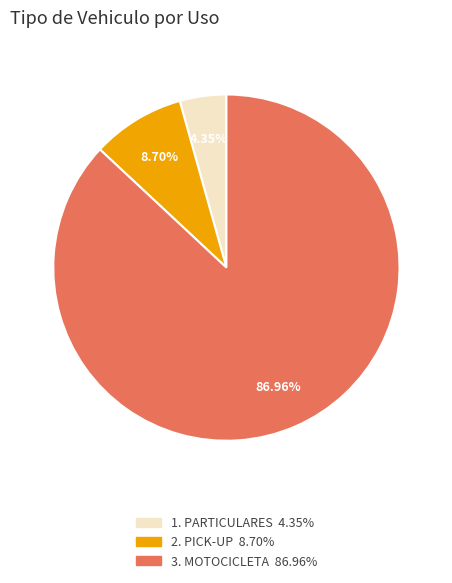

Is there a majority slice in this chart?

Yes